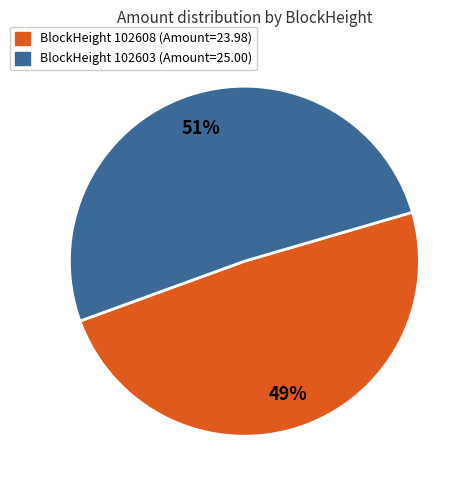

To the nearest percent, what is the average slice percentage?

50%